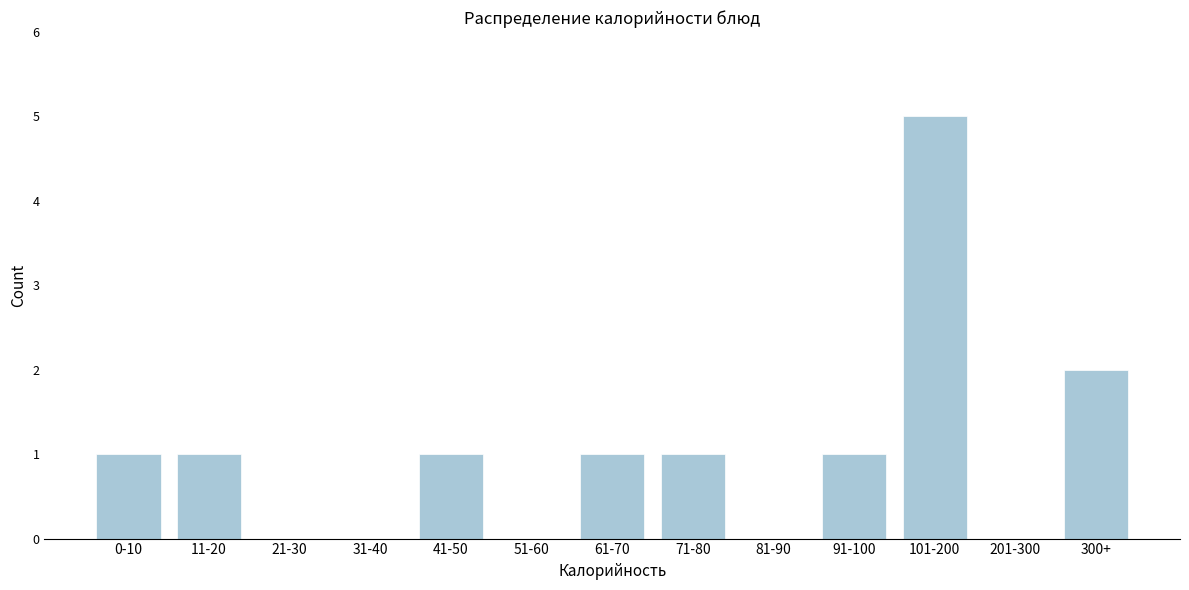

Reading left to right, list all the values displayed in this chart.

0-10=1	11-20=1	21-30=0	31-40=0	41-50=1	51-60=0	61-70=1	71-80=1	81-90=0	91-100=1	101-200=5	201-300=0	300+=2